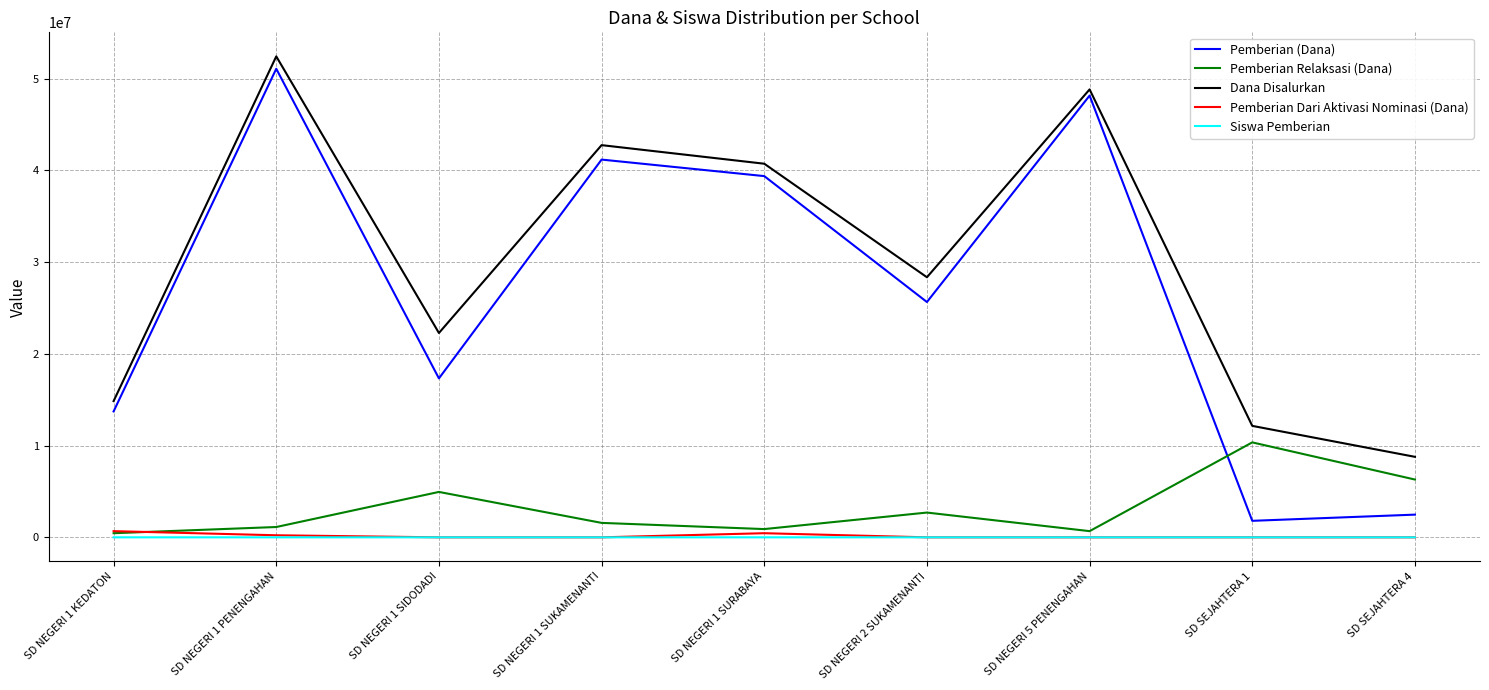

How many lines are shown in the chart?

5